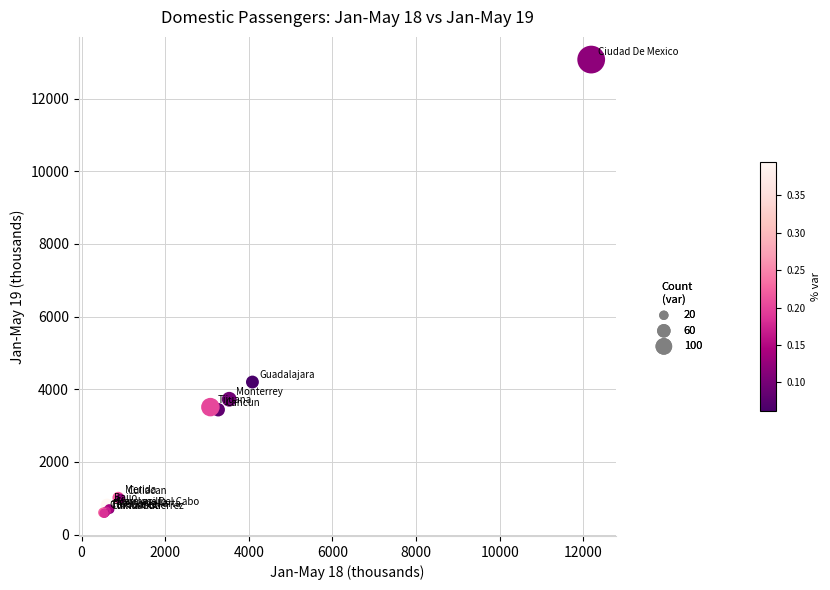

What Y value in the scatter plot is closest to 6829?

4198.9